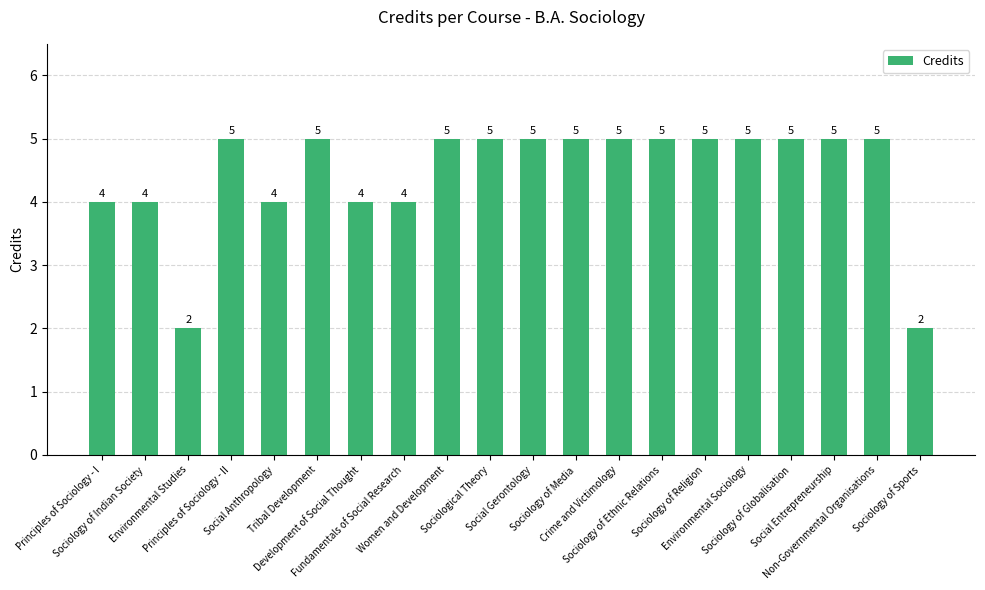

What is the greatest value displayed?

5